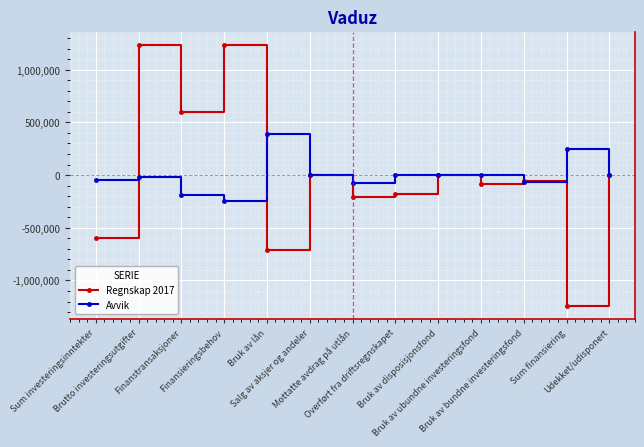

At which category is the sum across all series the highest?

Brutto investeringsutgifter